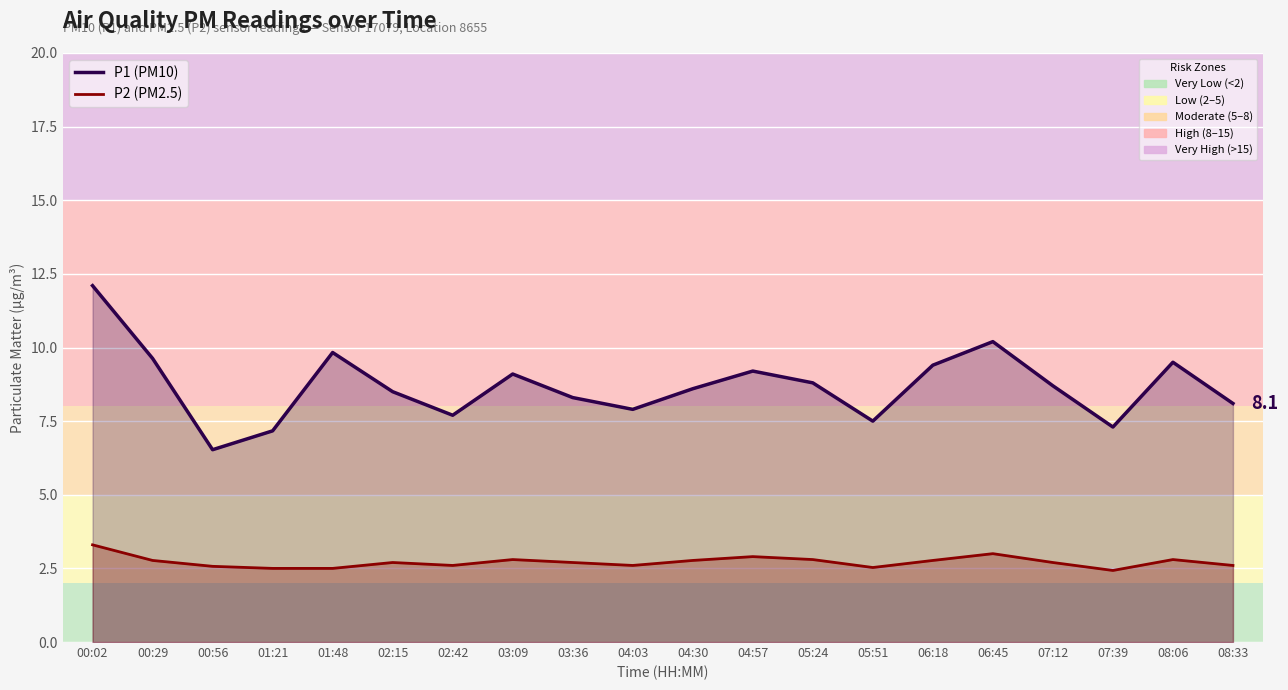

True or false: P1 (PM10) has a value of 6.5 at 01:48.

False